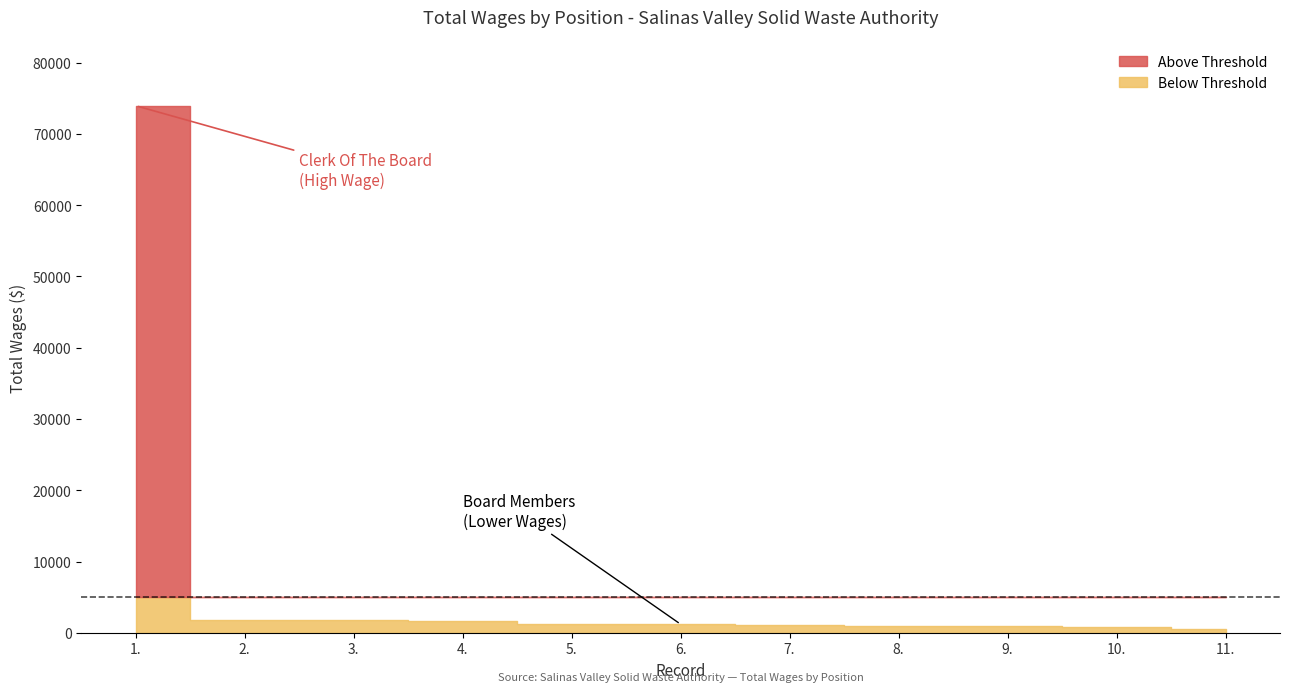

True or false: the data has more than 0 interior local peaks.

False